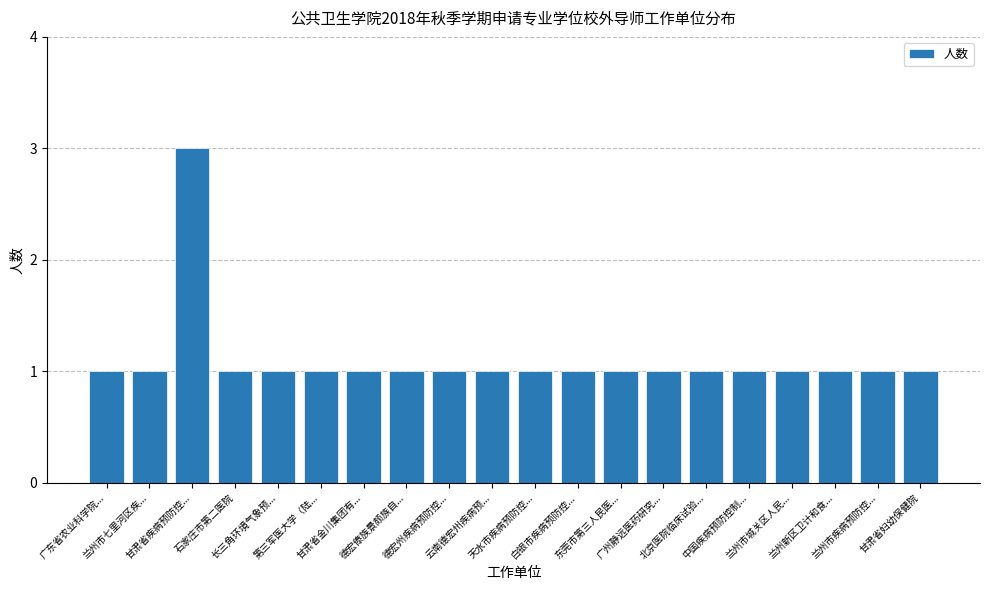

What is the maximum value shown in the chart?

3